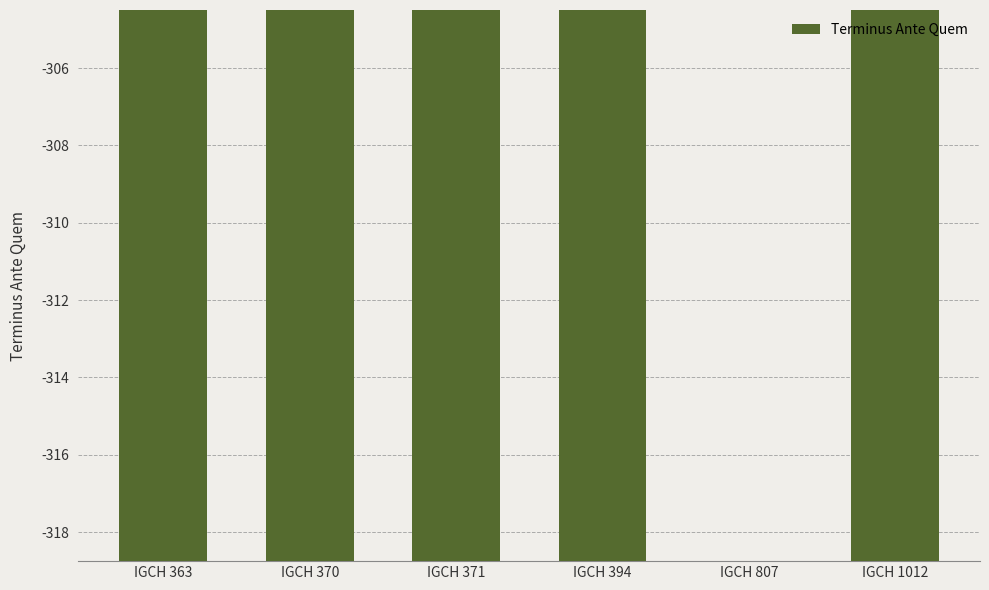

List the labels in order of value, largest first.

IGCH 807, IGCH 394, IGCH 1012, IGCH 370, IGCH 371, IGCH 363